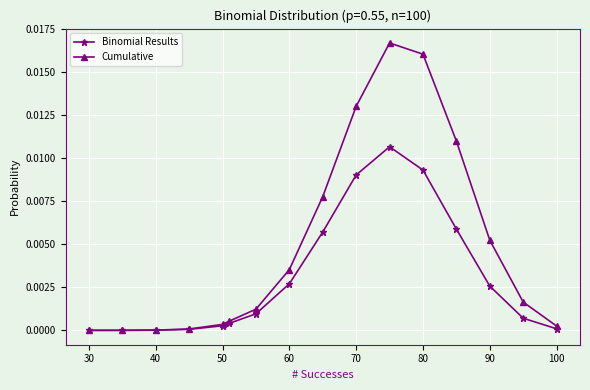

Which series has the widest spread of values?

Cumulative